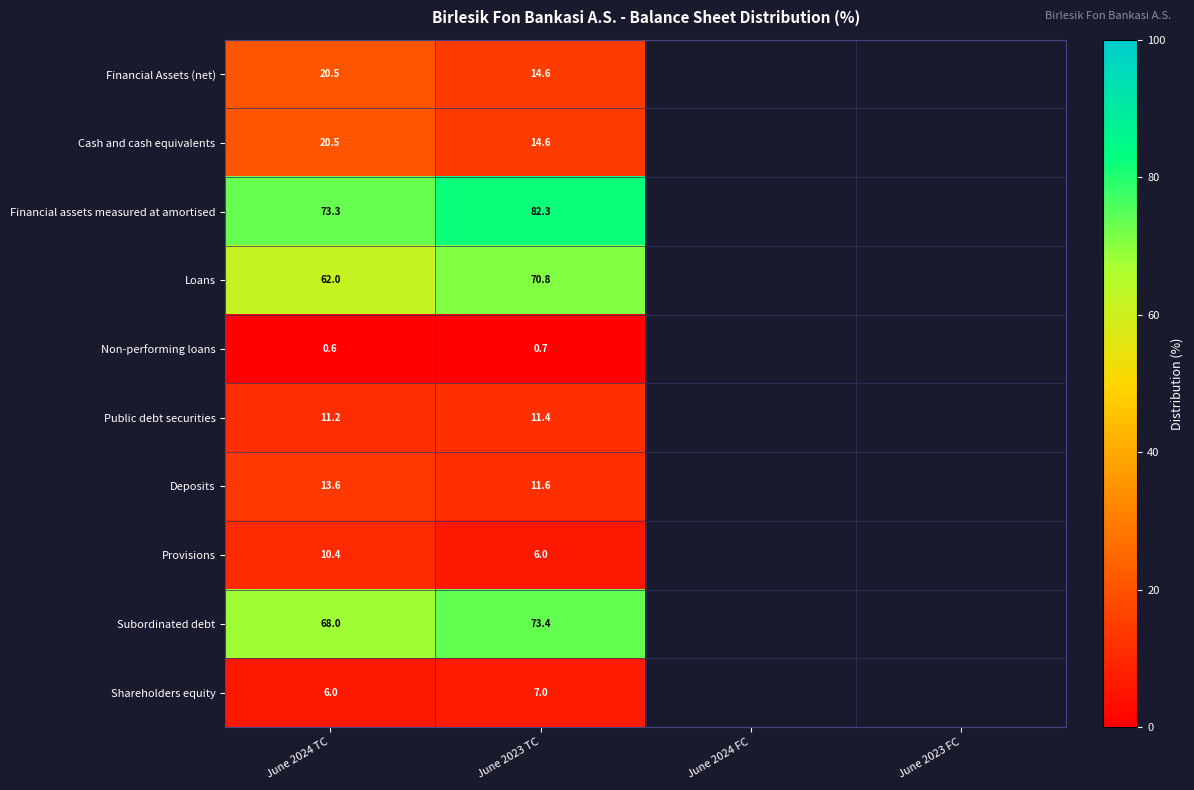

Between June 2024 TC and June 2023 TC, which series saw the biggest shift?

Financial assets measured at amortised